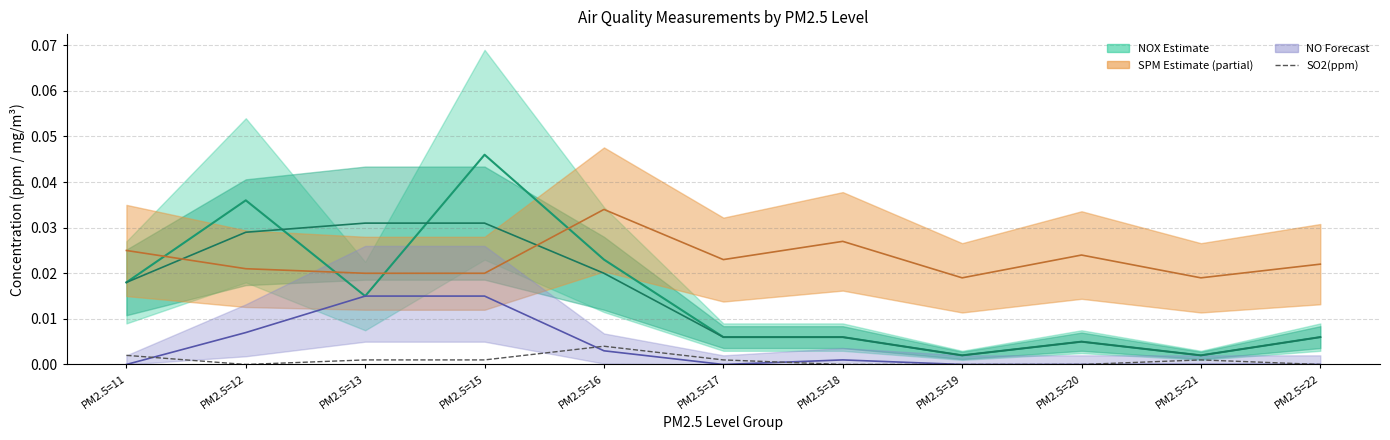

What is the sum of all NO2(ppm) values?

0.2